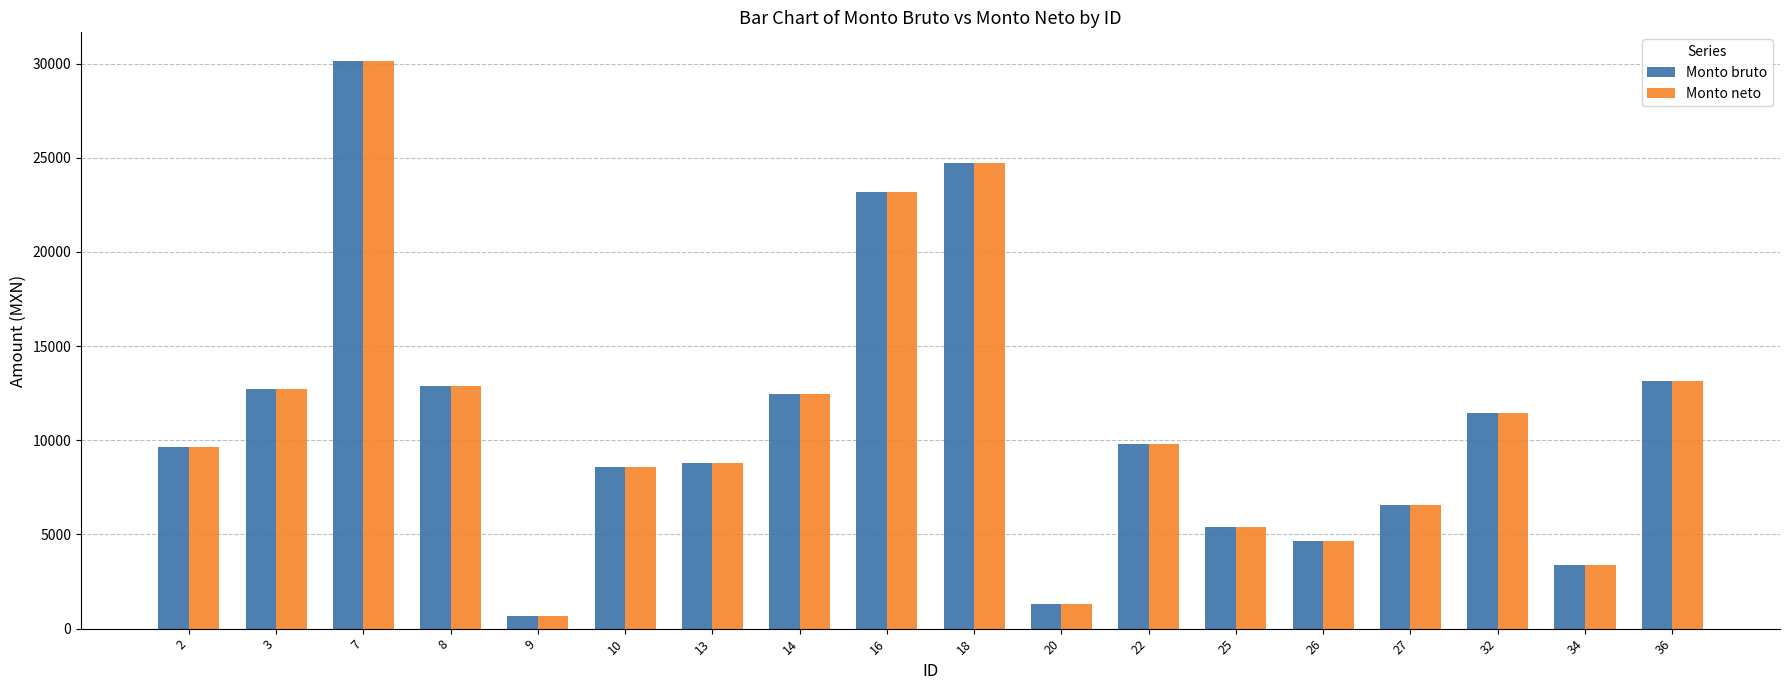

The value of Monto neto at 25 is 5376.5. True or false?

True